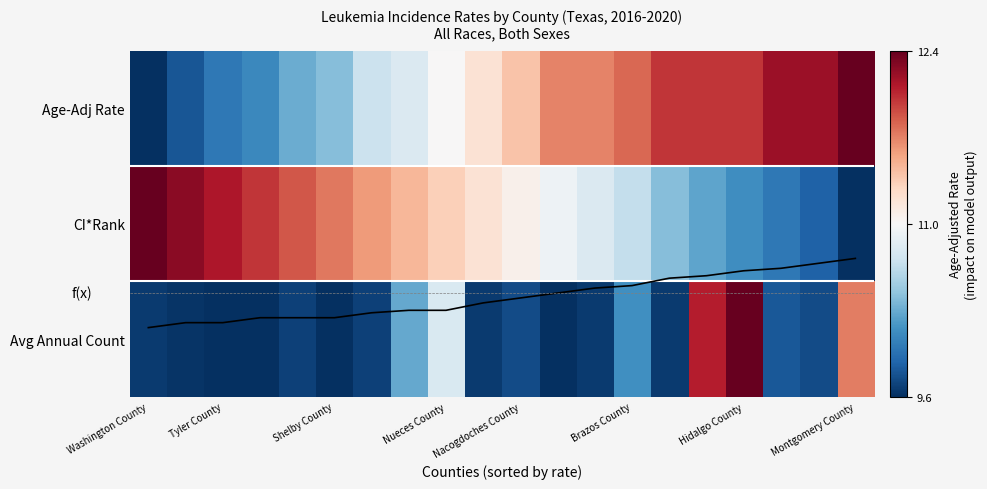

What is the difference between the maximum and minimum values in the CI*Rank series?

2.0